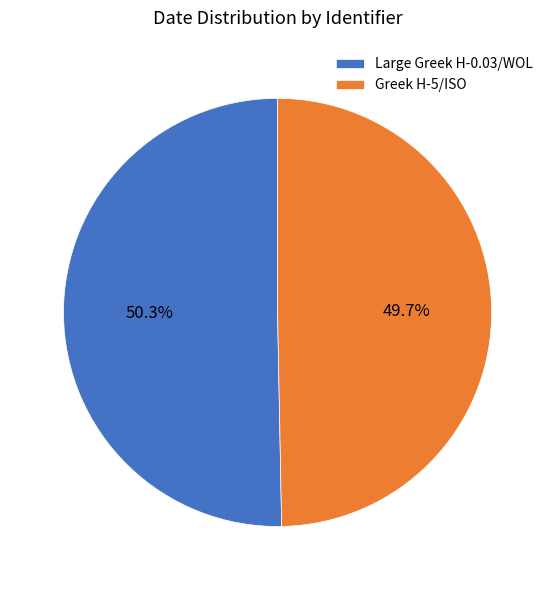

How many slices are in this pie chart?

2